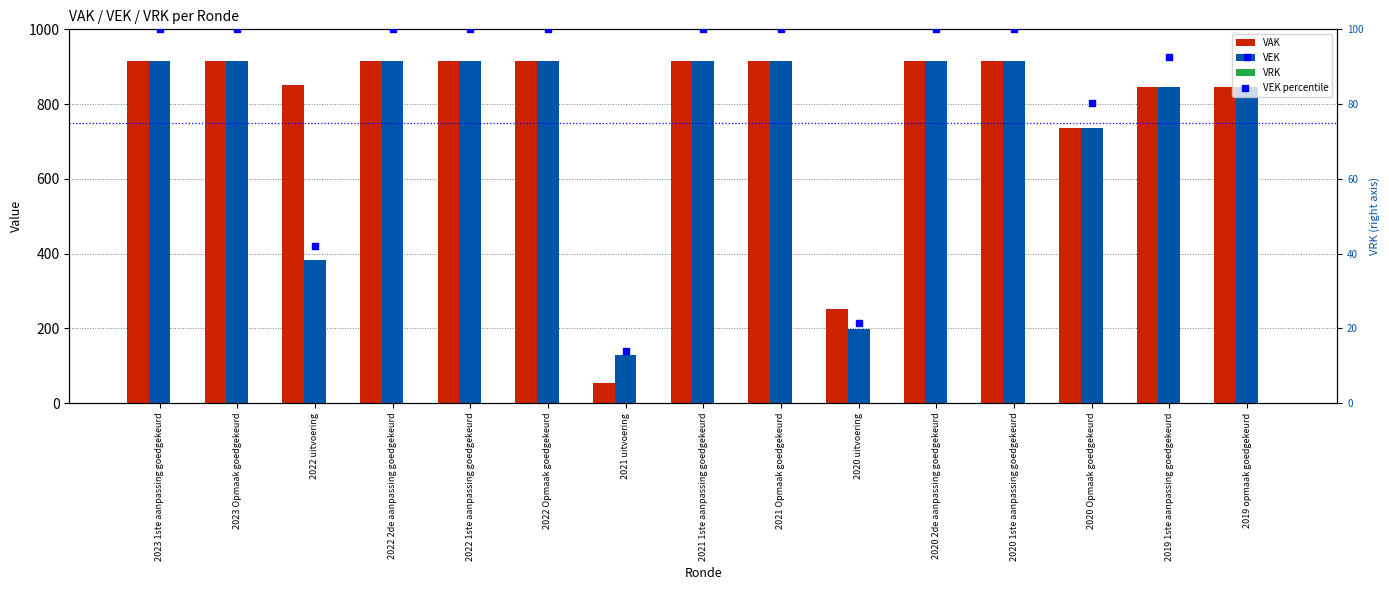

Which series has the widest spread of Y values?

VAK